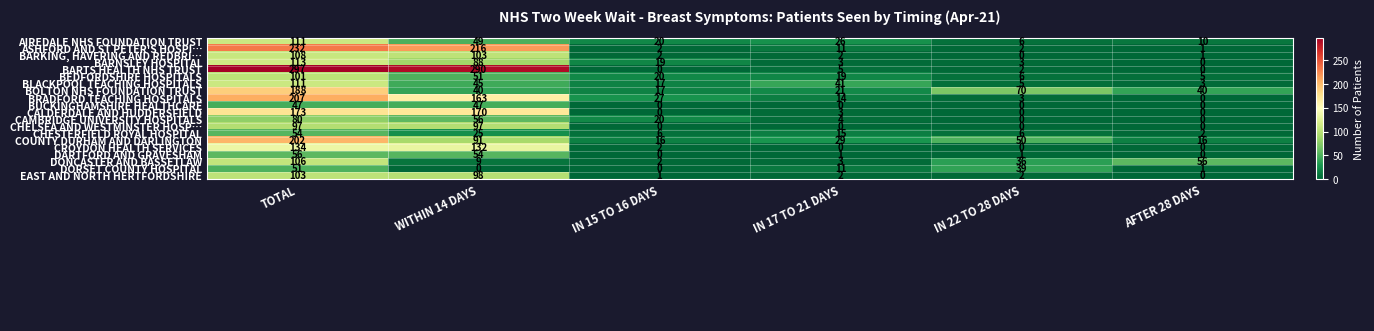

How many categories are shown in the chart?

6